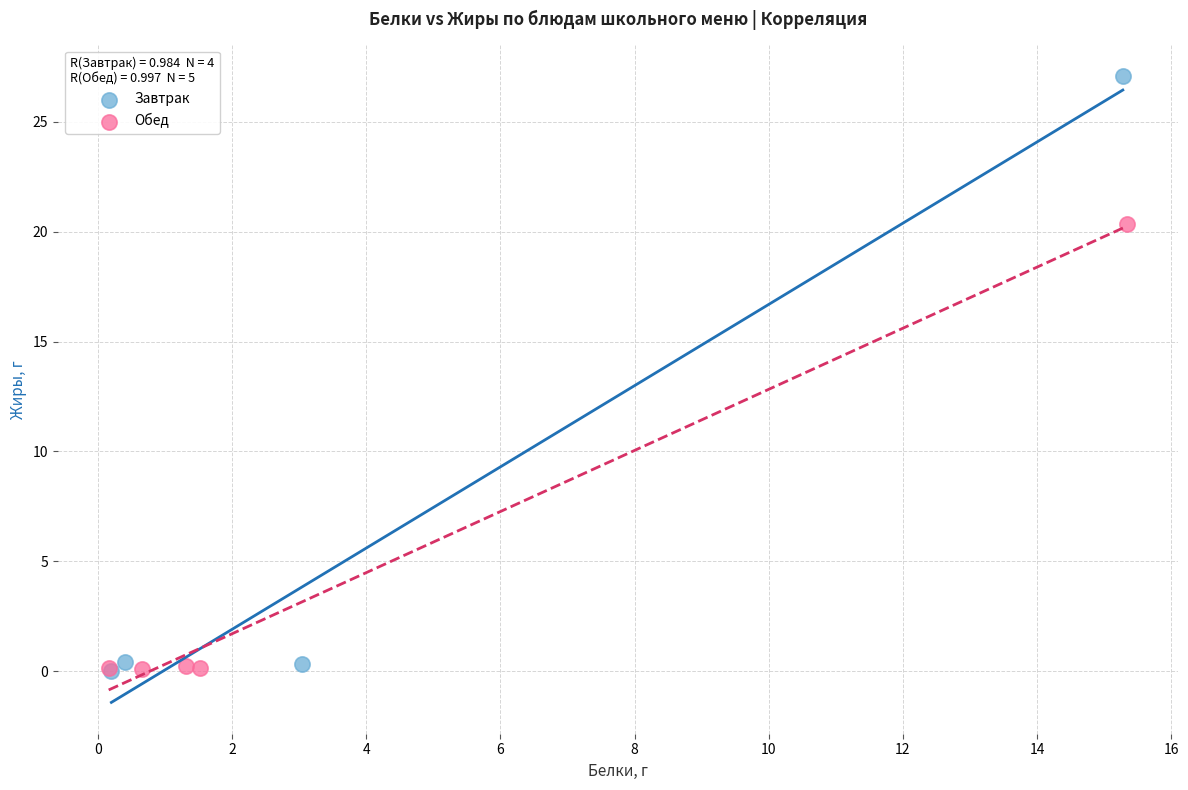

Which series reaches the maximum Y coordinate?

Завтрак